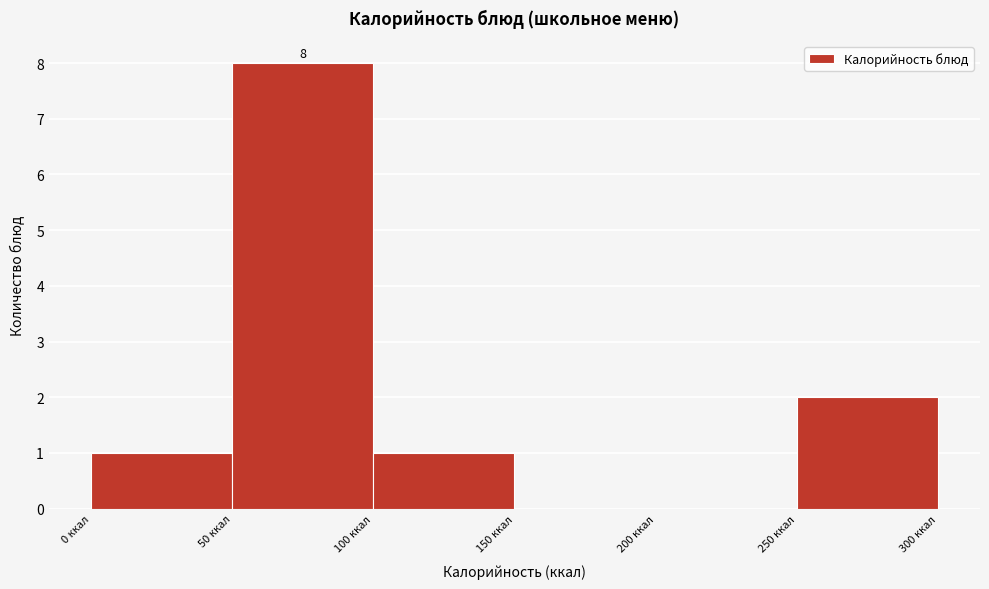

Over which range of the x-axis is the bar tallest?

50 to 100